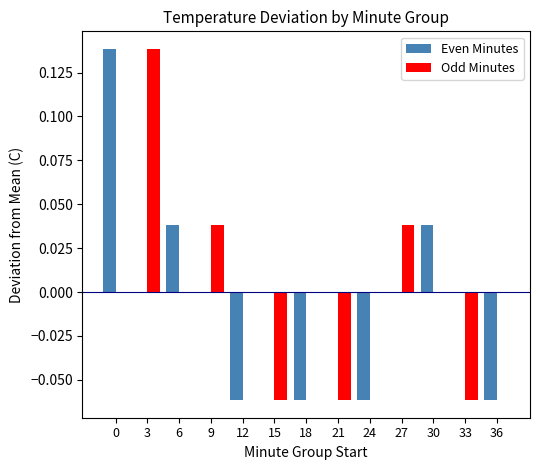

True or false: Even Minutes has a value of -0.1 at 9.

False